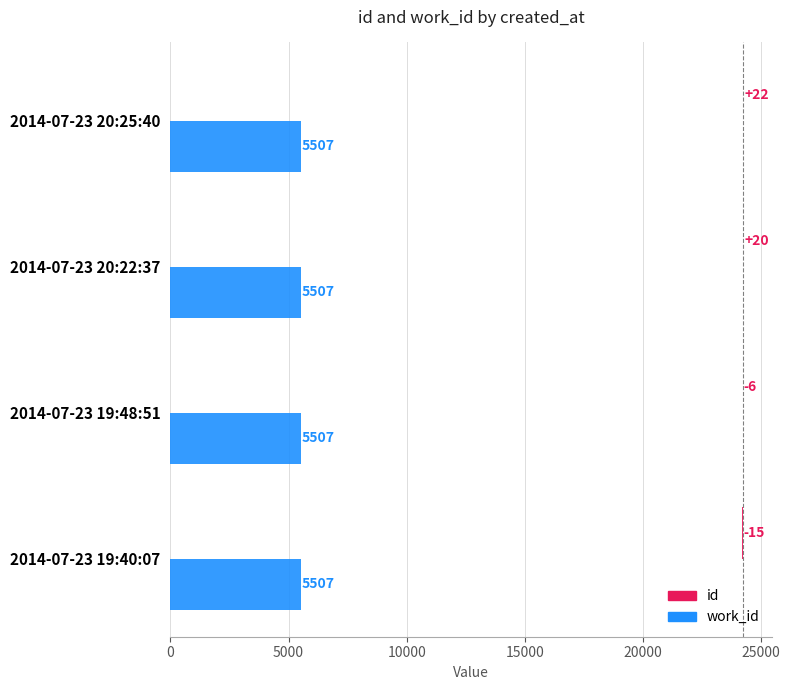

Rank the series at 5000 from highest to lowest value.

work_id, id